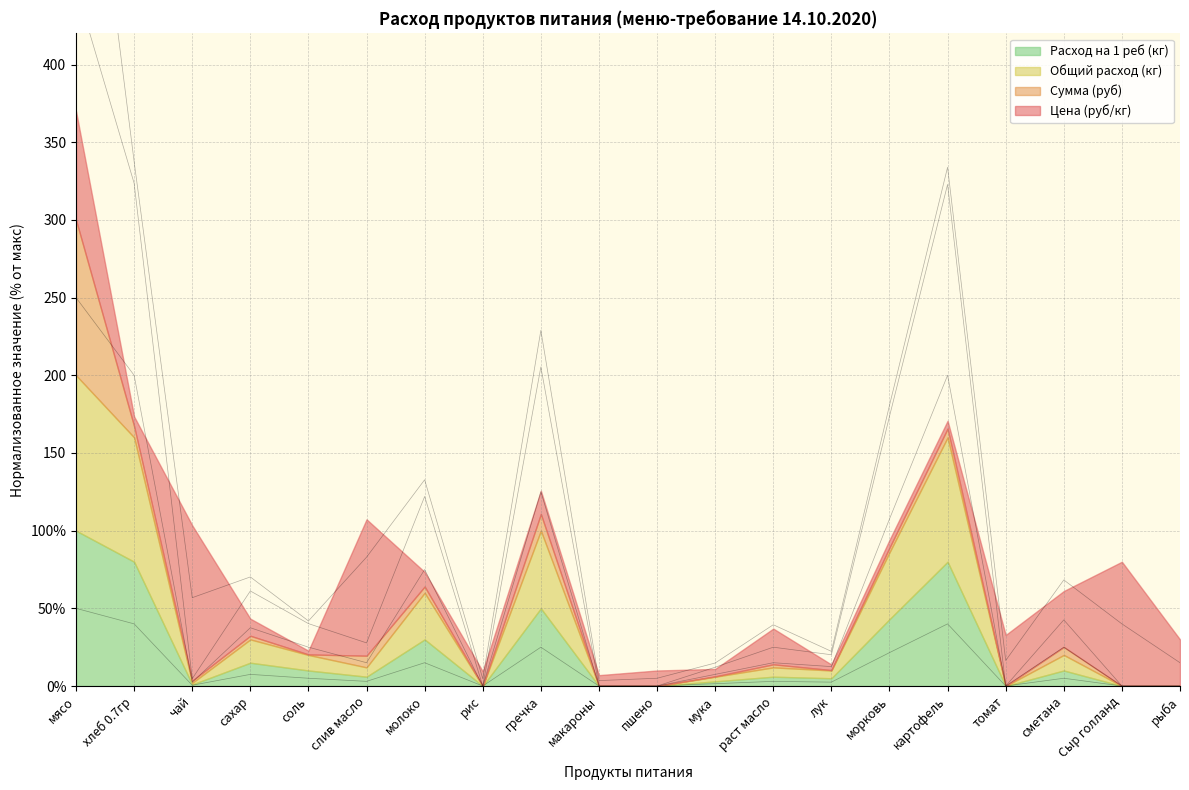

Which category has the lowest value in the Расход на 1 реб (кг) series?

рис